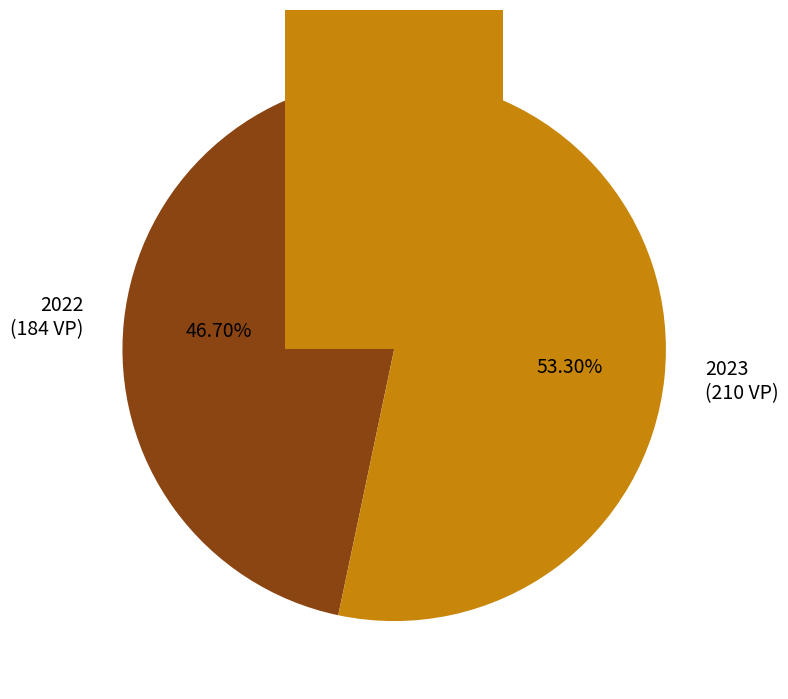

Is it true that 2023 is 40% of the pie?

False